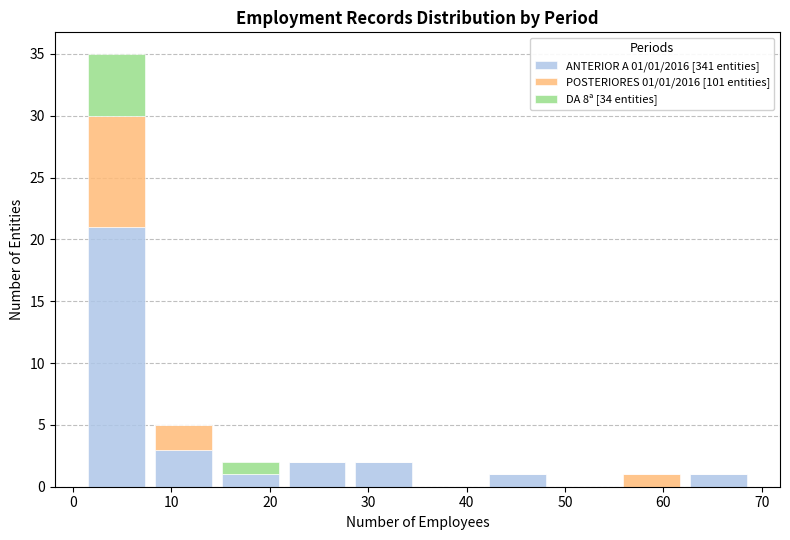

Which range on the x-axis has the tallest stacked bar (by total height)?

1.0 to 7.8